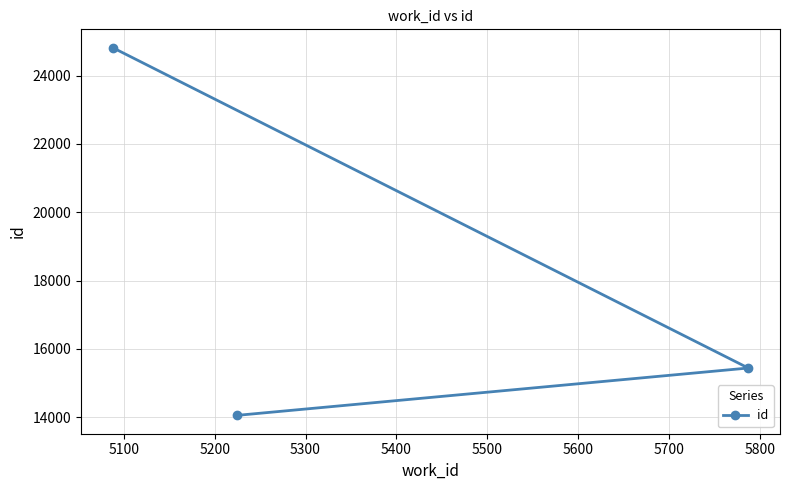

What is the smallest value displayed?

14056